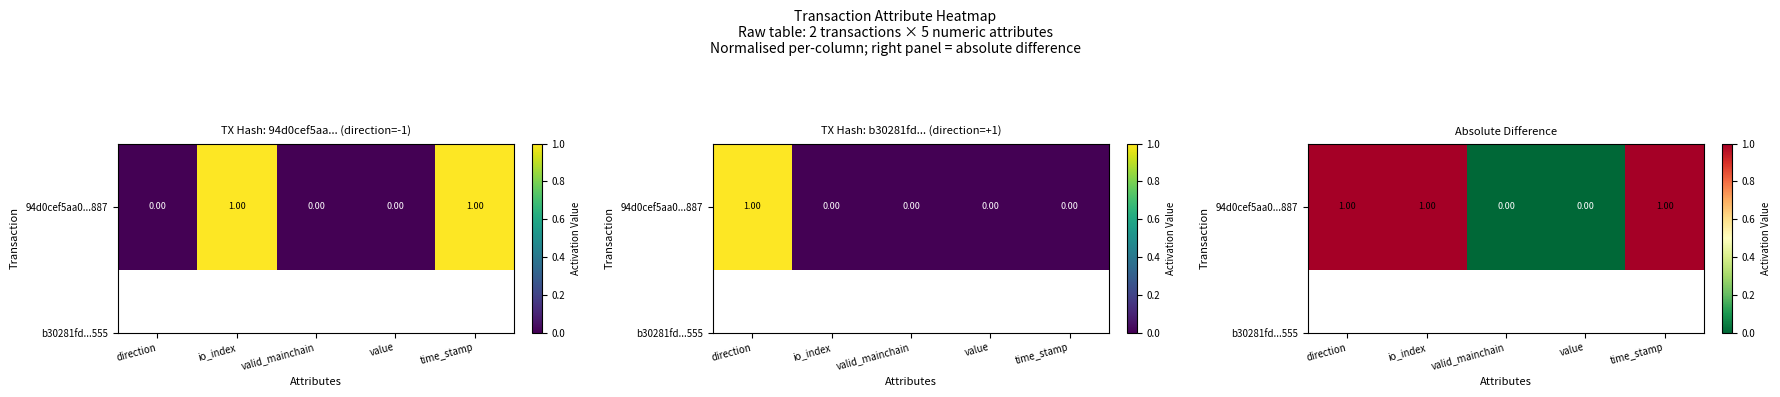

How many values are between 0 and 1?

5